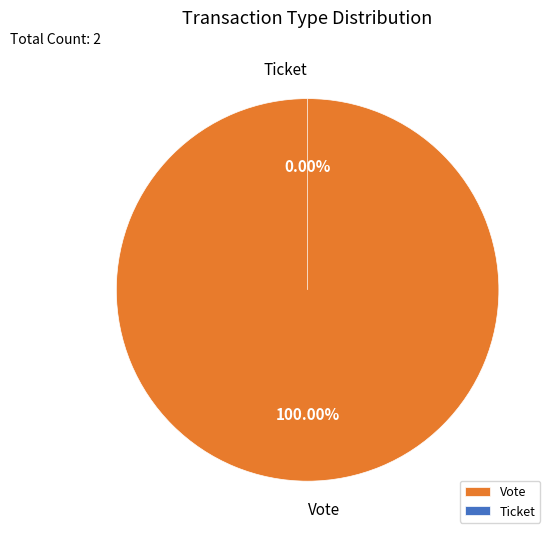

The Vote slice represents 100% of the pie. True or false?

True